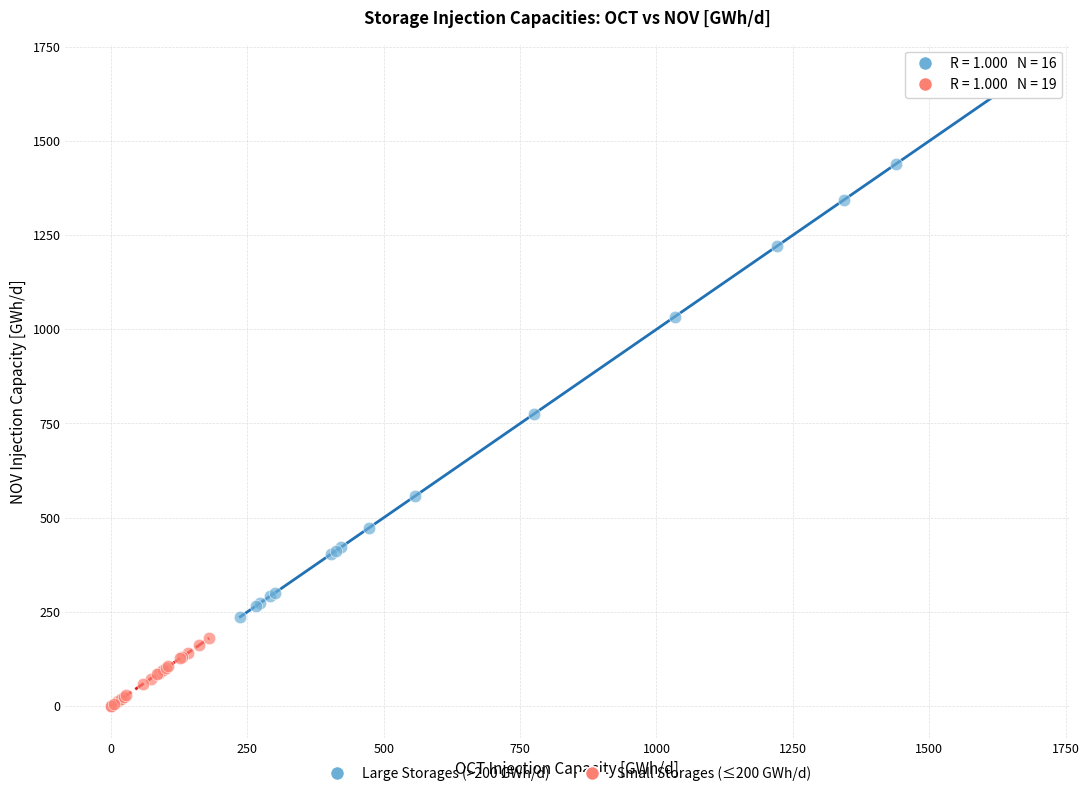

Which series reaches the minimum Y coordinate?

Small Storages (≤200 GWh/d)